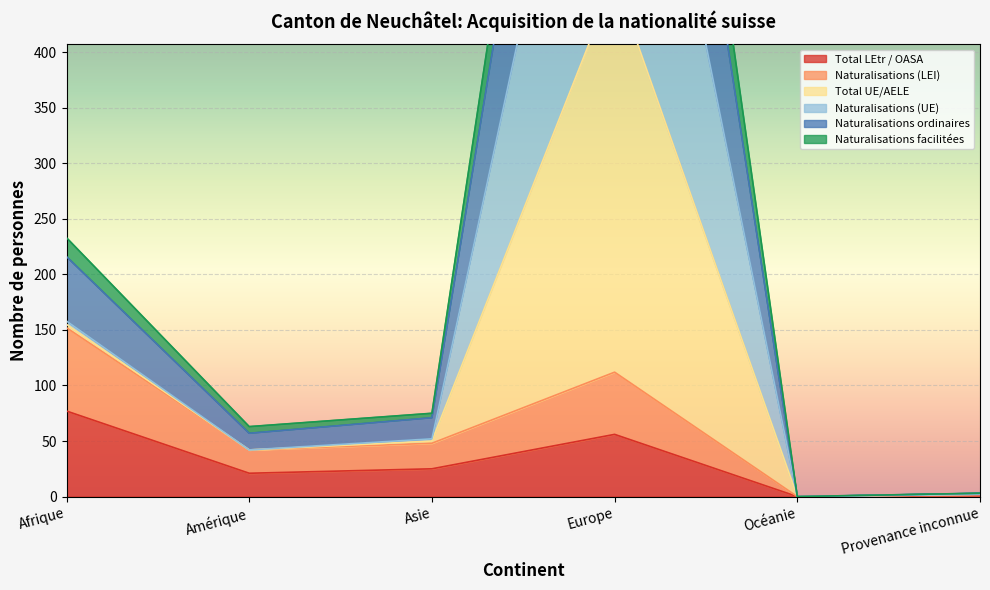

How many series are shown in this chart?

6